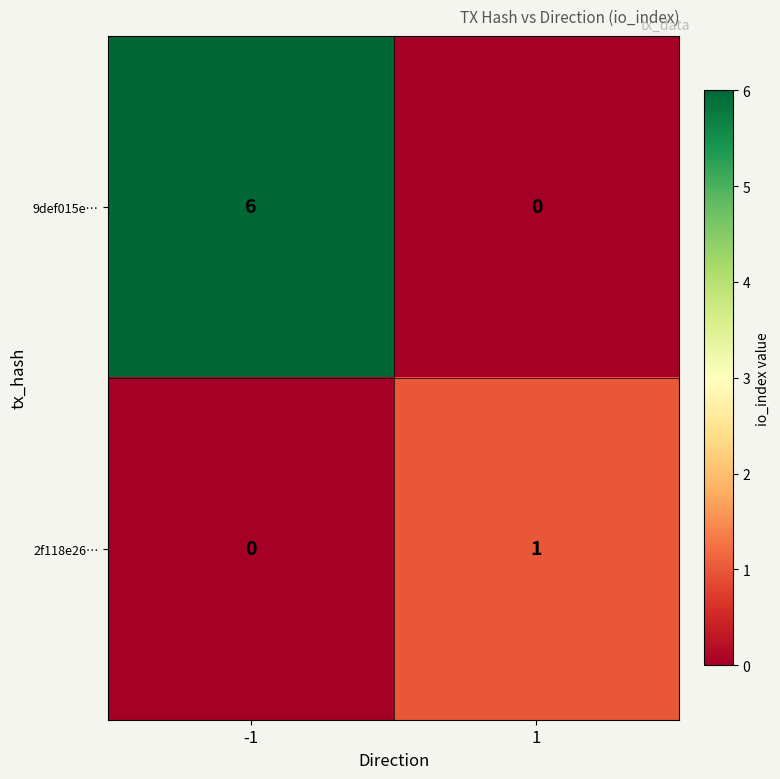

Reading left to right, extract all data points from this chart.

9def015e…: 6	0
2f118e26…: 0	1